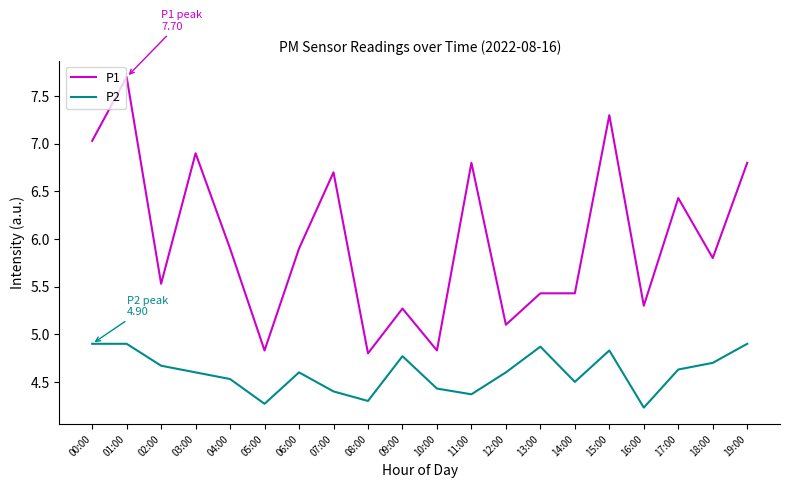

Reading left to right, list all the values displayed in this chart.

P1: 00:00=7.0	01:00=7.7	02:00=5.5	03:00=6.9	04:00=5.9	05:00=4.8	06:00=5.9	07:00=6.7	08:00=4.8	09:00=5.3	10:00=4.8	11:00=6.8	12:00=5.1	13:00=5.4	14:00=5.4	15:00=7.3	16:00=5.3	17:00=6.4	18:00=5.8	19:00=6.8
P2: 00:00=4.9	01:00=4.9	02:00=4.7	03:00=4.6	04:00=4.5	05:00=4.3	06:00=4.6	07:00=4.4	08:00=4.3	09:00=4.8	10:00=4.4	11:00=4.4	12:00=4.6	13:00=4.9	14:00=4.5	15:00=4.8	16:00=4.2	17:00=4.6	18:00=4.7	19:00=4.9